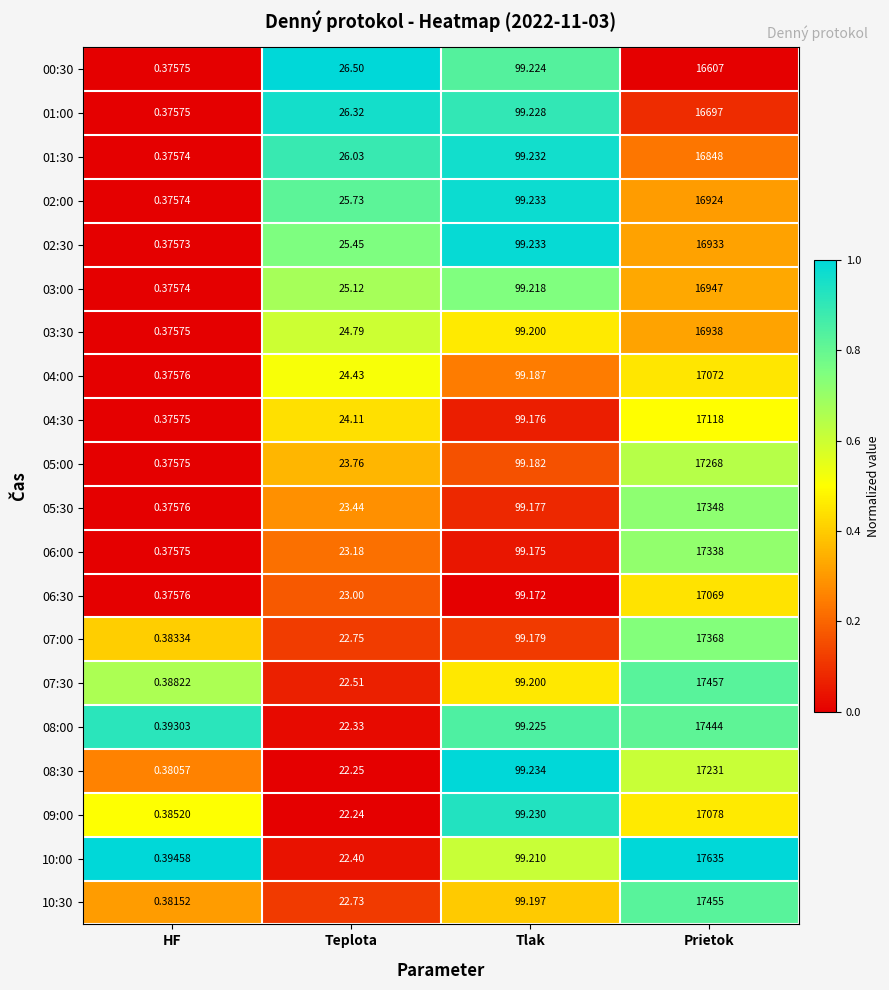

How many categories are shown in the chart?

4